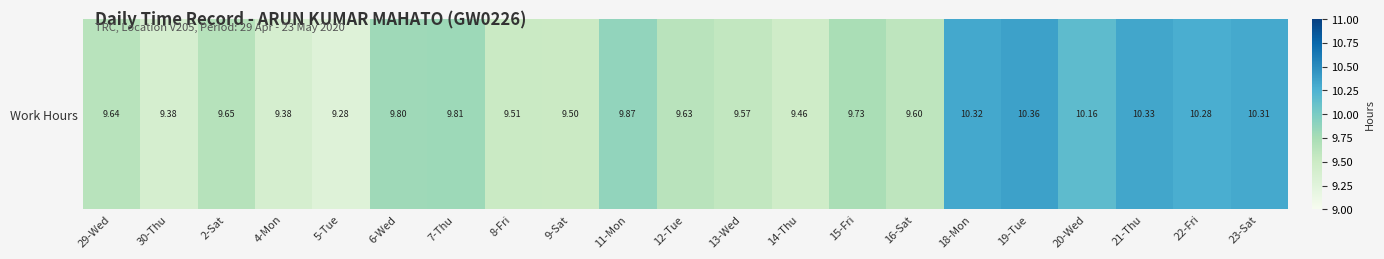

Reading right to left, extract all data points from this chart.

23-Sat=10.3	22-Fri=10.3	21-Thu=10.3	20-Wed=10.2	19-Tue=10.4	18-Mon=10.3	16-Sat=9.6	15-Fri=9.7	14-Thu=9.5	13-Wed=9.6	12-Tue=9.6	11-Mon=9.9	9-Sat=9.5	8-Fri=9.5	7-Thu=9.8	6-Wed=9.8	5-Tue=9.3	4-Mon=9.4	2-Sat=9.7	30-Thu=9.4	29-Wed=9.6